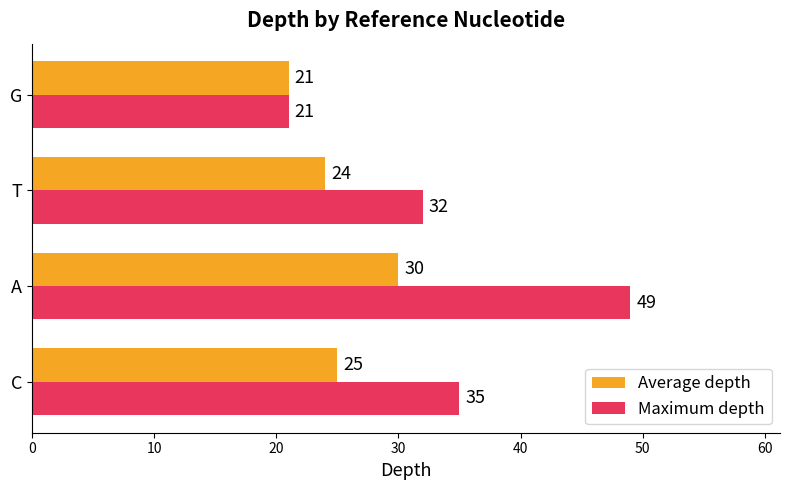

Which series has the largest range (max minus min)?

Maximum depth